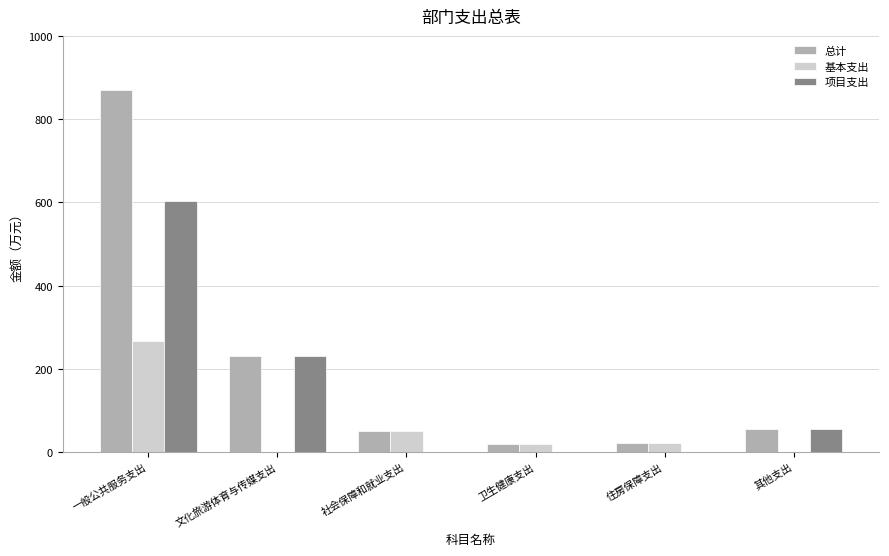

At which category is the sum across all series the highest?

一般公共服务支出